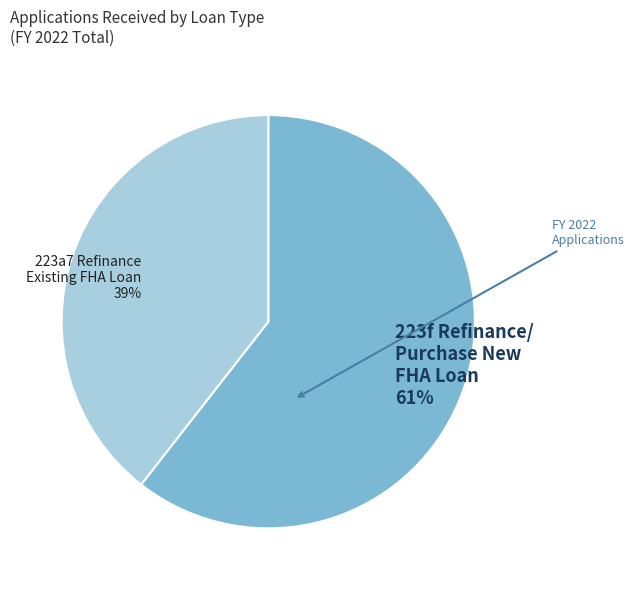

What is the smallest slice in the pie chart?

223a7 Refinance Existing FHA Loan